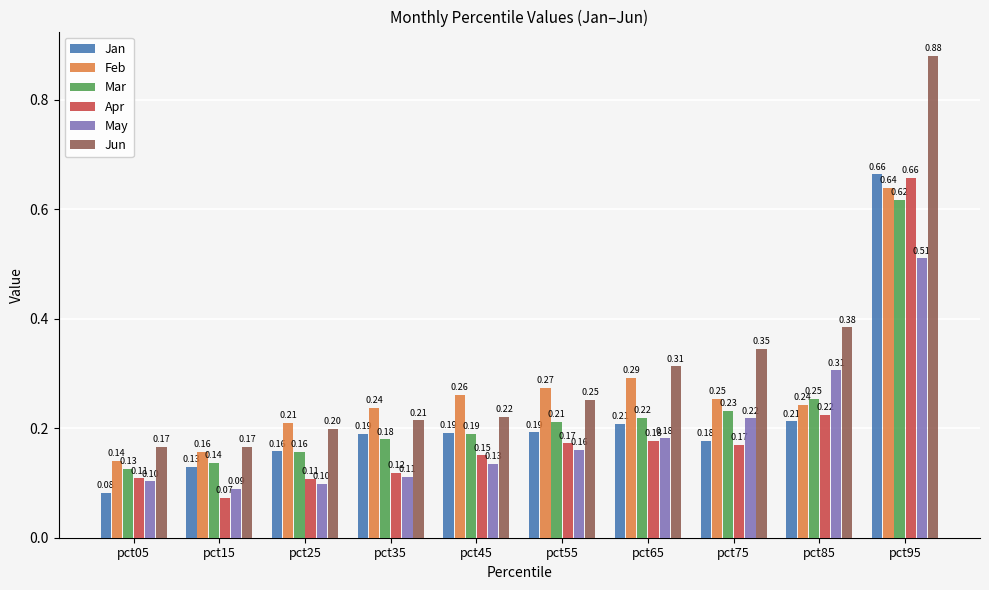

Which category has the highest value in the Feb series?

pct95